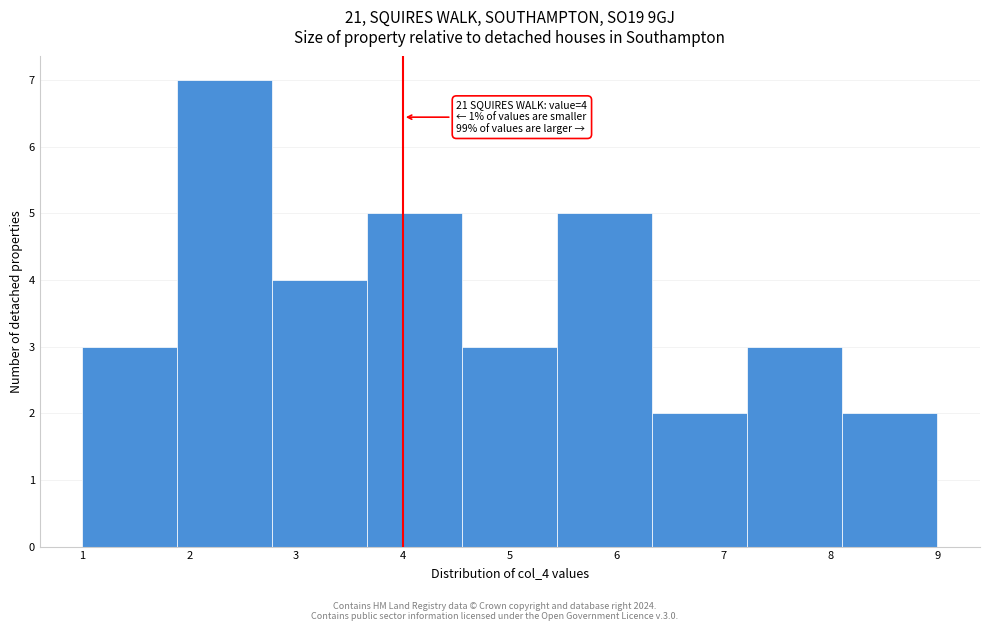

Over which range of the x-axis is the bar tallest?

1.9 to 2.8